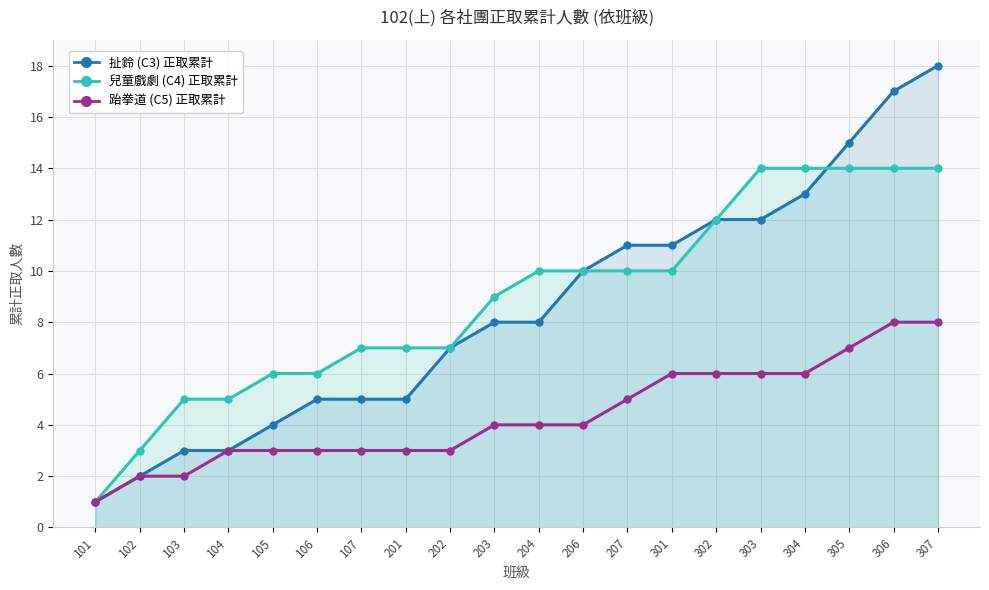

How many data points does each series have?

20